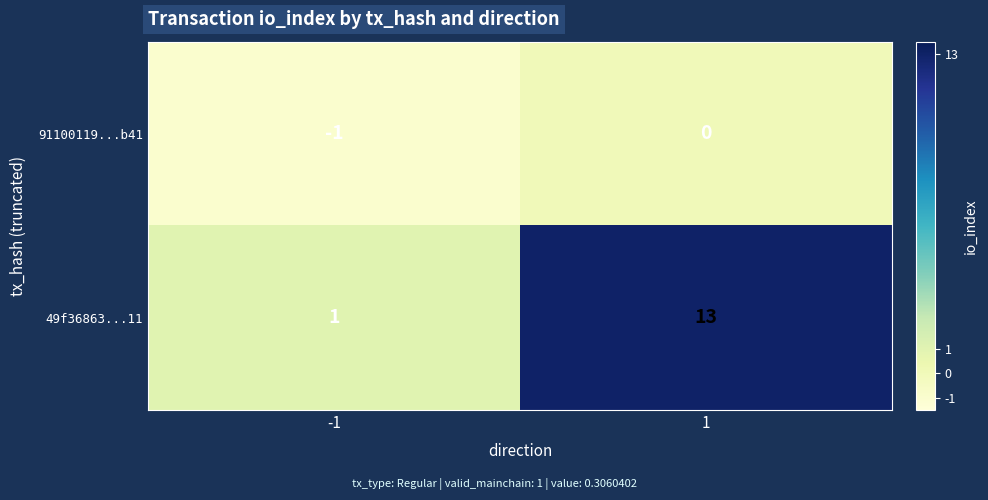

True or false: 49f36863...11 has a value of 8 at 1.

False